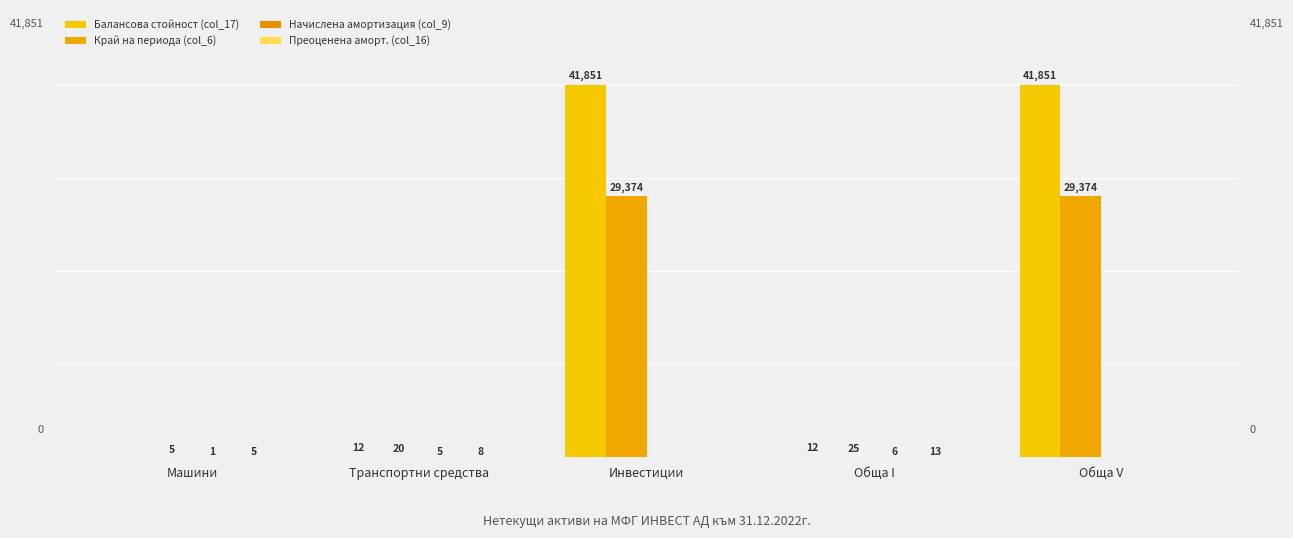

What are all the series names shown in the legend?

Балансова стойност (col_17), Край на периода (col_6), Начислена амортизация (col_9), Преоценена аморт. (col_16)